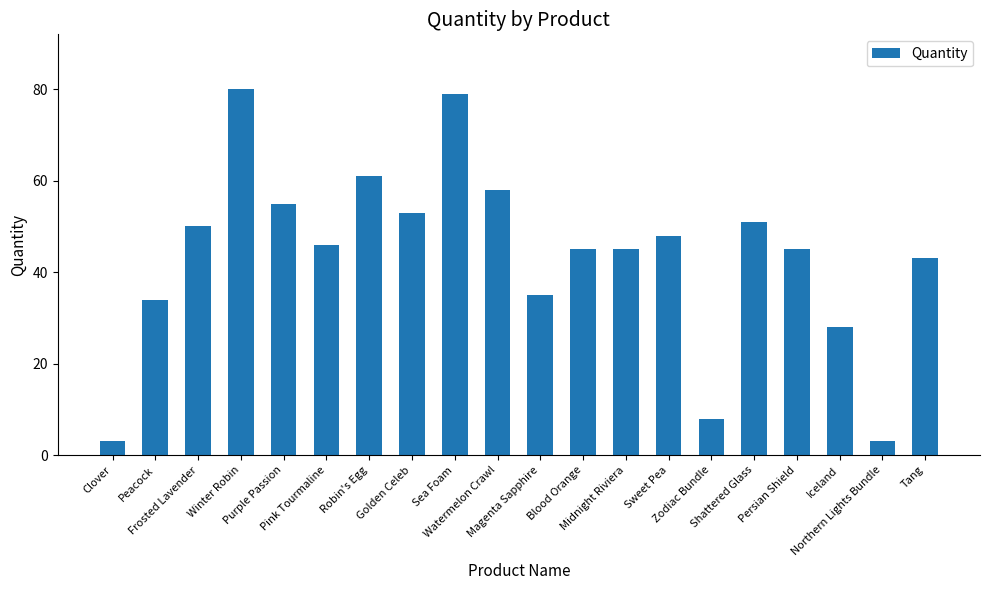

Where is the data nearest to the value 41?

Tang